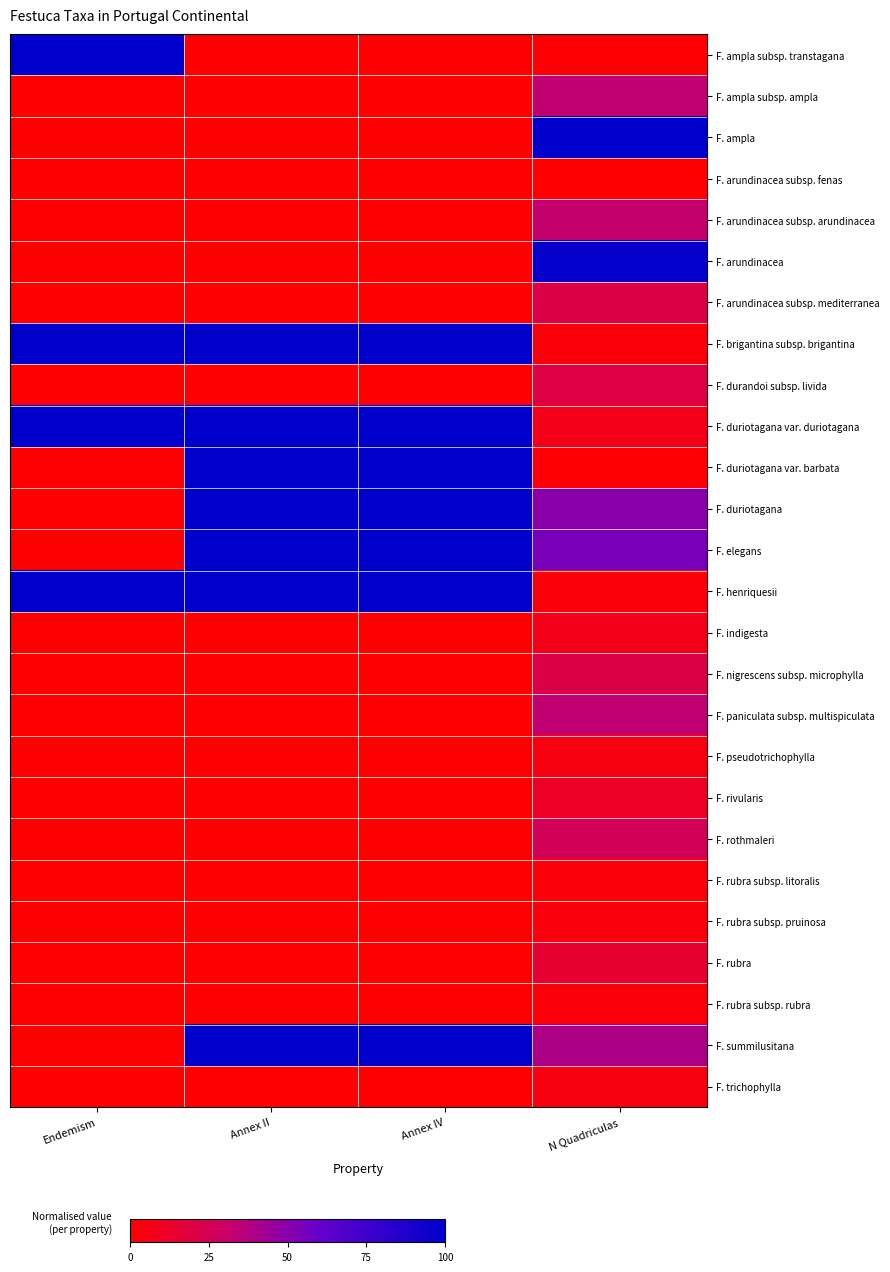

Which series changed the most between Endemism and Annex IV?

F. ampla subsp. transtagana